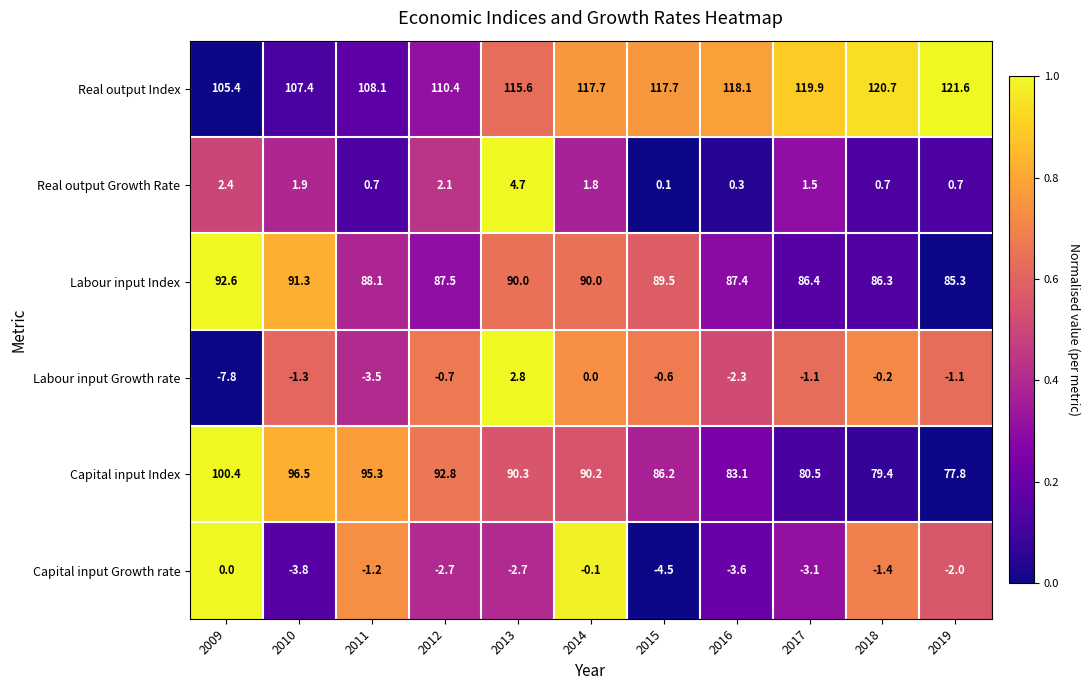

List the series in order of their peak value, highest first.

Real output Index, Capital input Index, Labour input Index, Real output Growth Rate, Labour input Growth rate, Capital input Growth rate